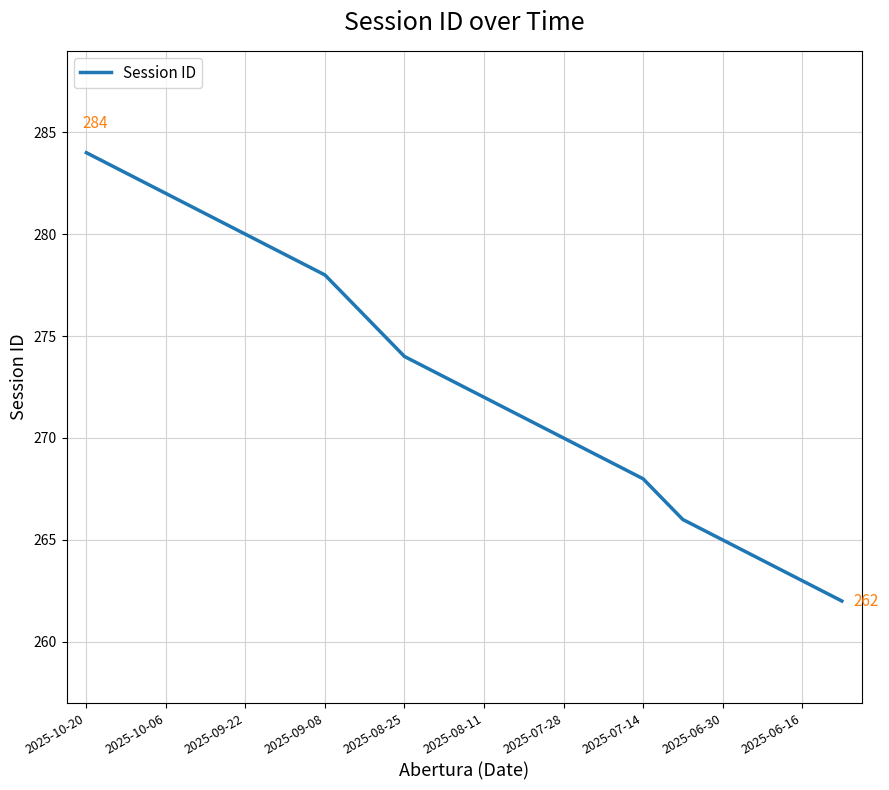

What is the maximum value shown in the chart?

284